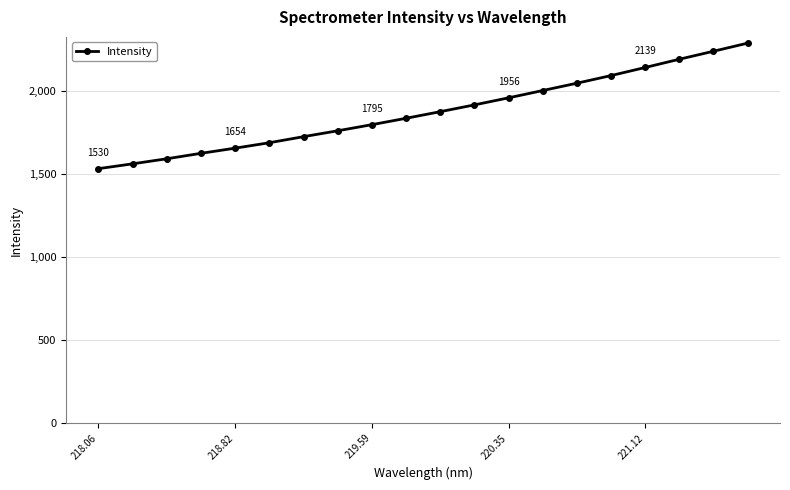

What is the difference between the maximum and second lowest values?

725.7